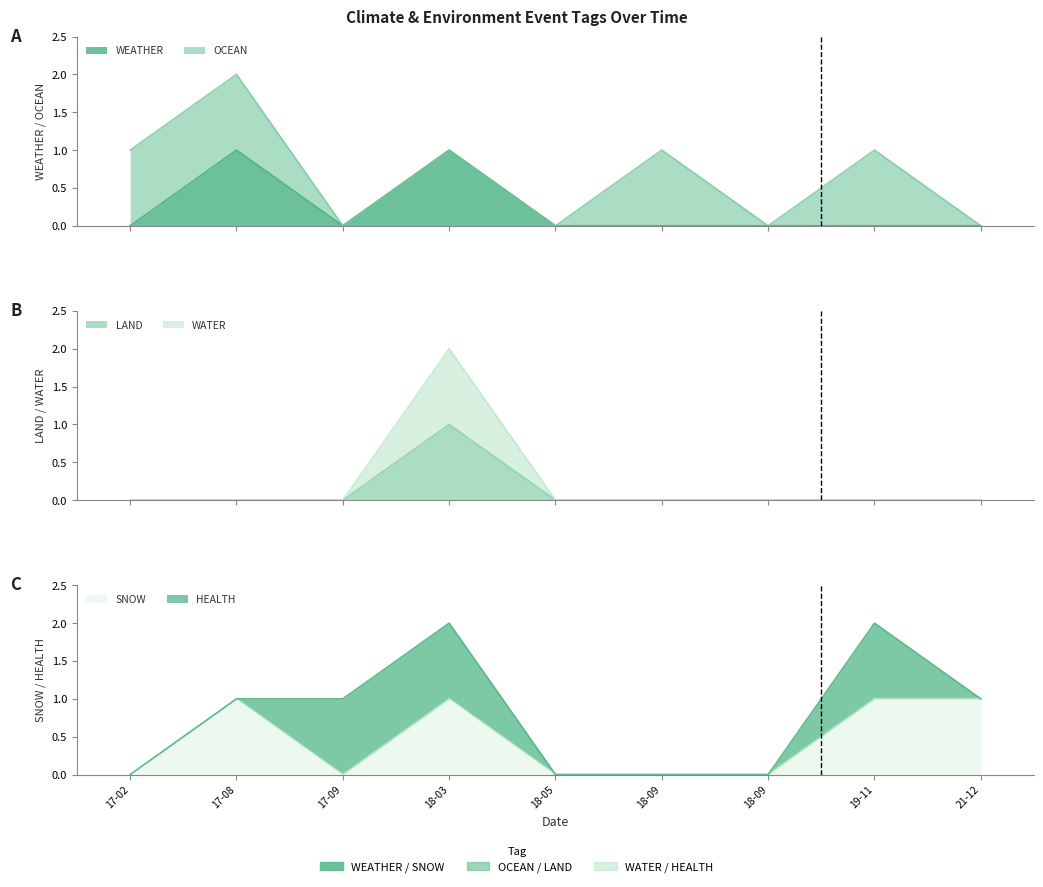

Does the chart display data point markers on the line(s)?

No